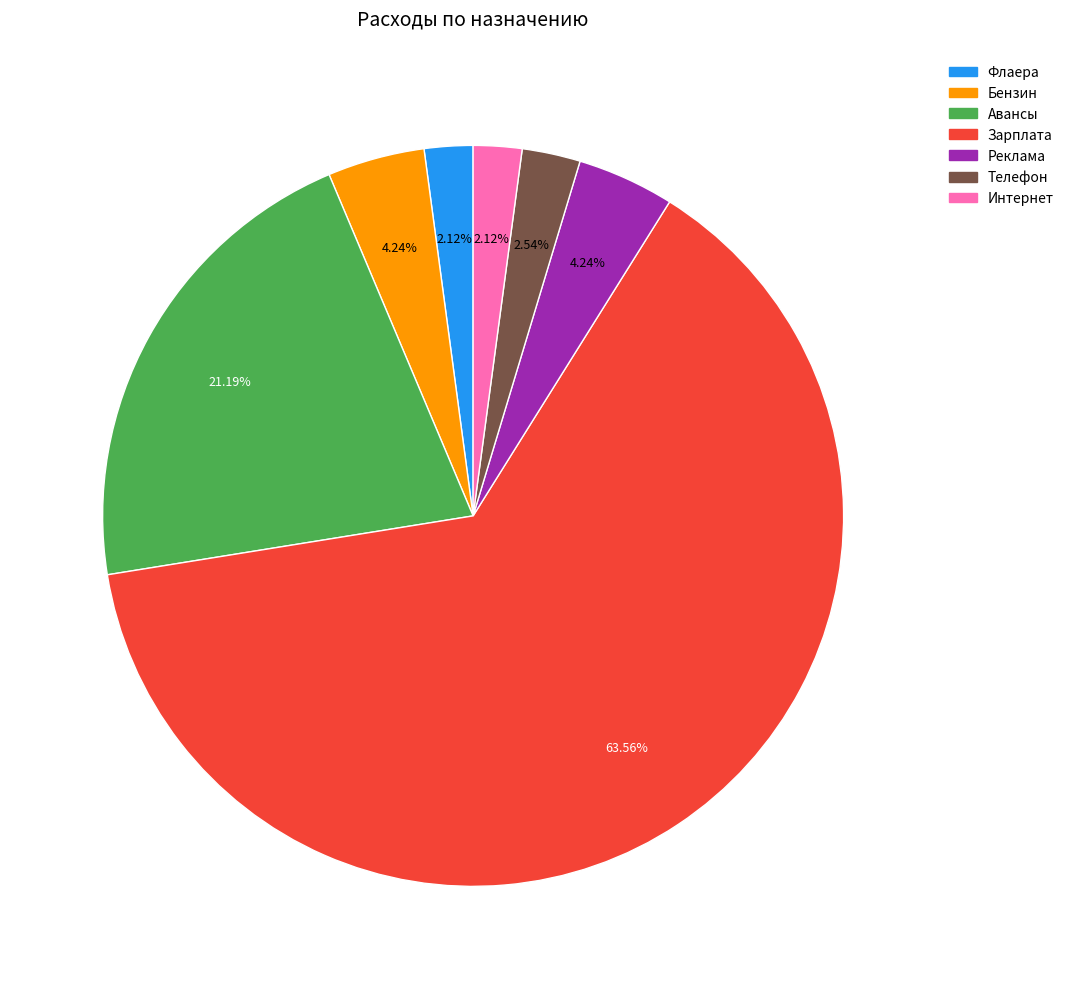

What is the ratio of the value at Бензин to the value at Зарплата?

0.1